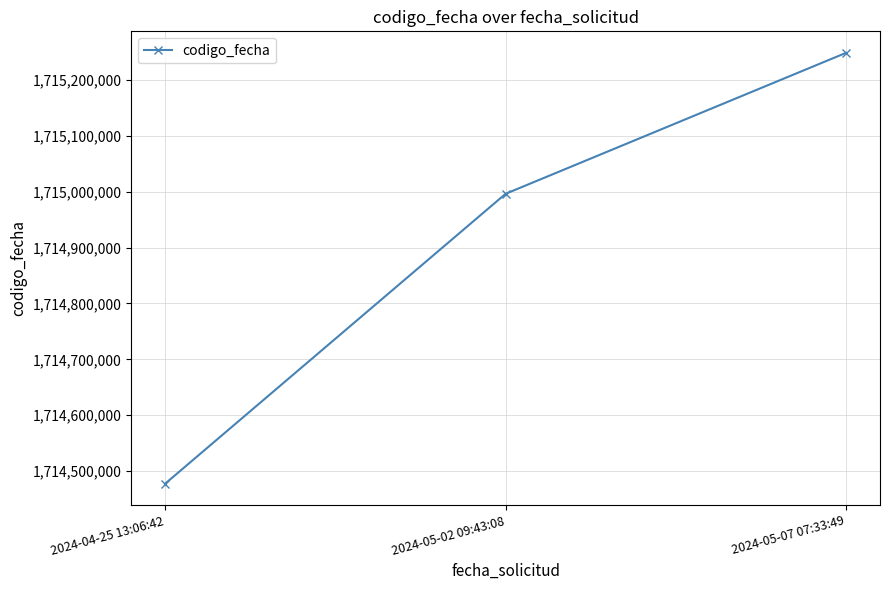

What is the difference between the maximum and second lowest values?

252407